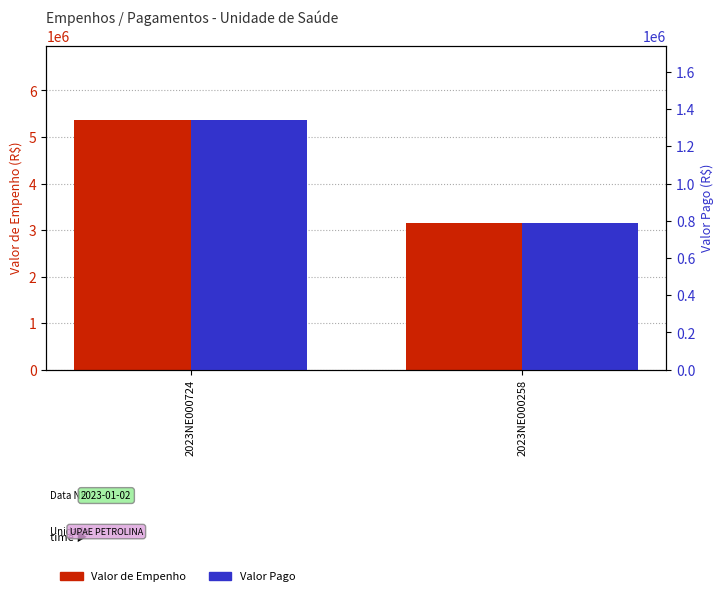

At which label does Valor de Empenho reach its peak?

2023NE000724